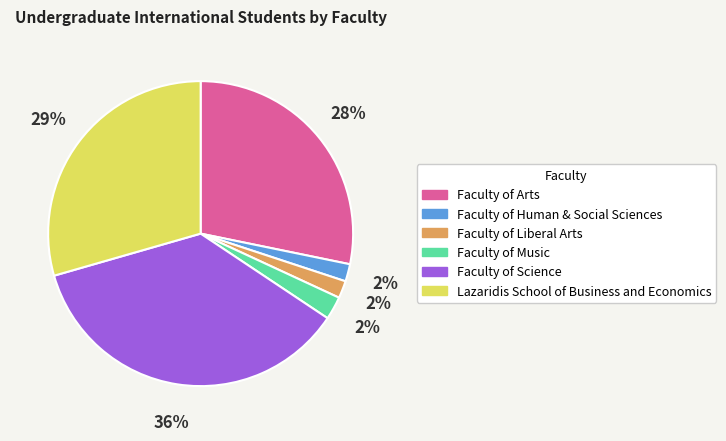

How many slices are in this pie chart?

6